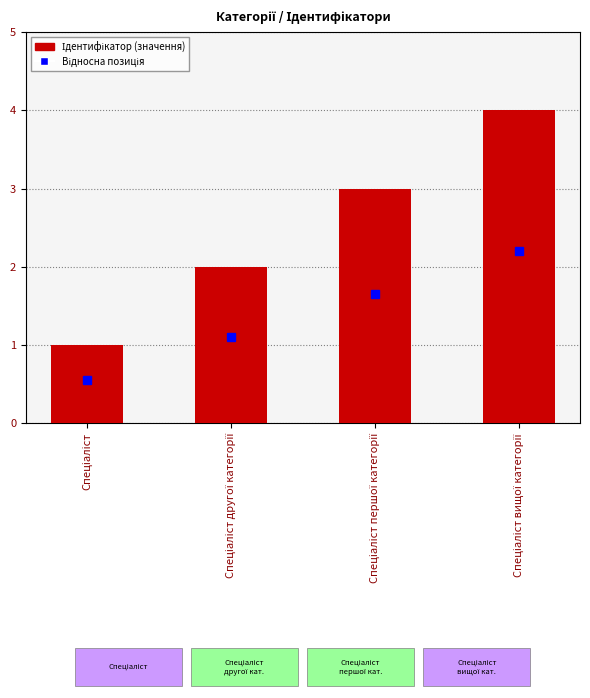

Reading right to left, what are all the values shown in this chart?

4	3	2	1